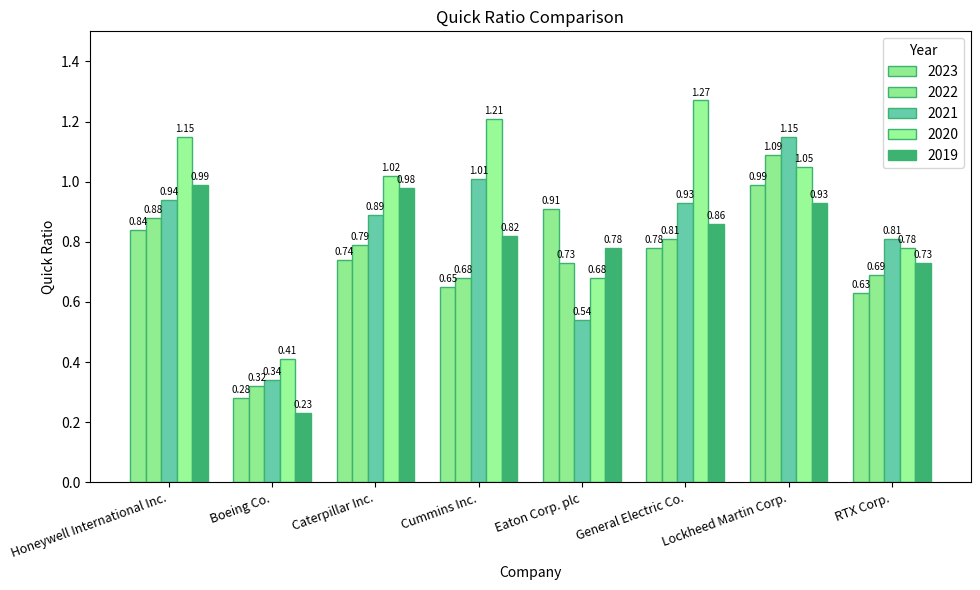

At which label is 2022 closest to 0?

Boeing Co.